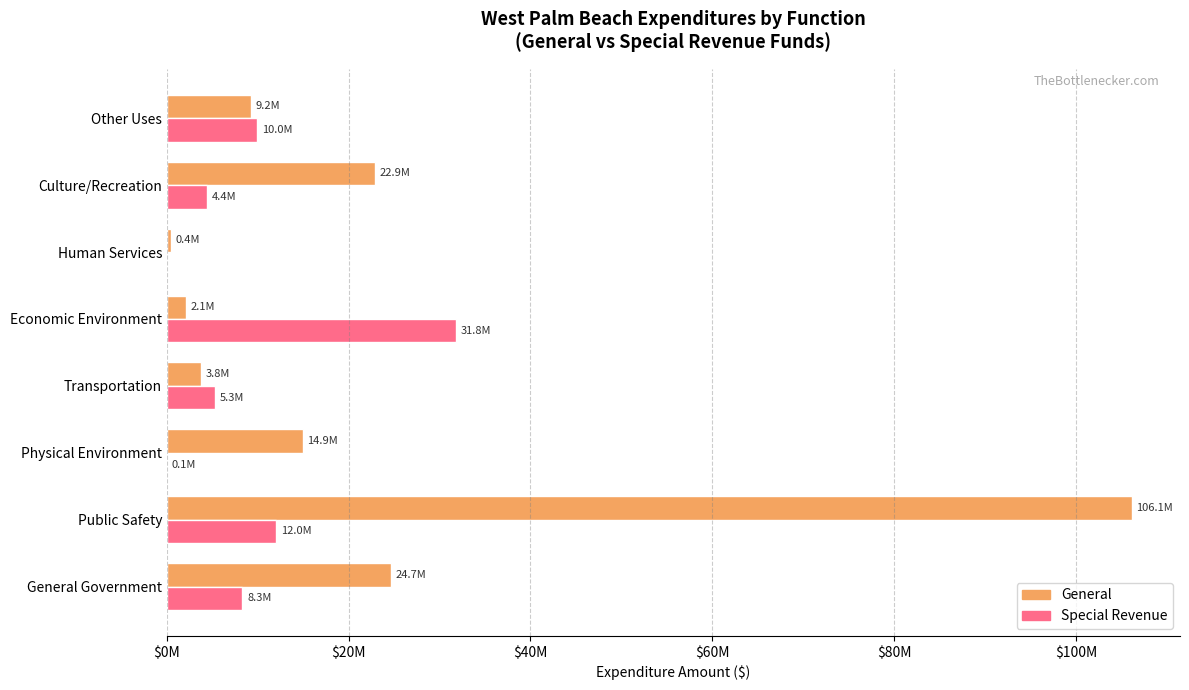

What is the average value of the General series?

23030473